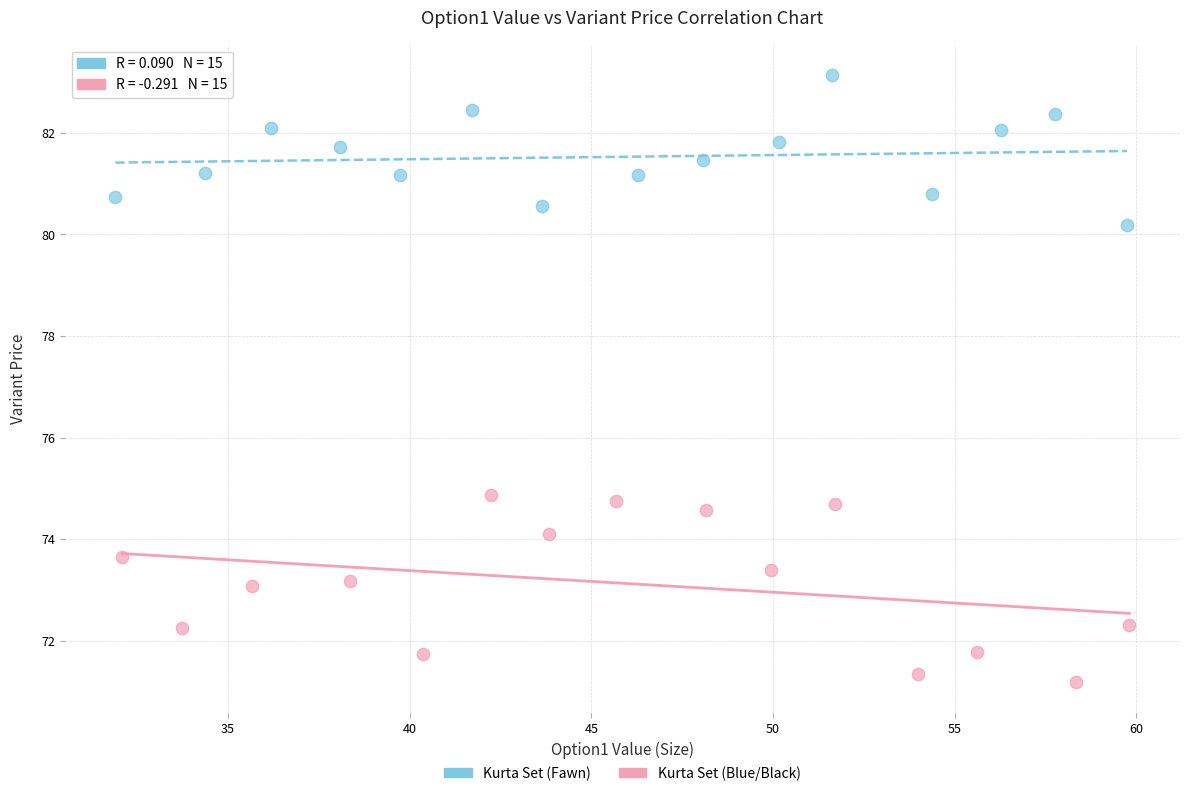

Which series reaches the maximum Y coordinate?

Kurta Set (Fawn)